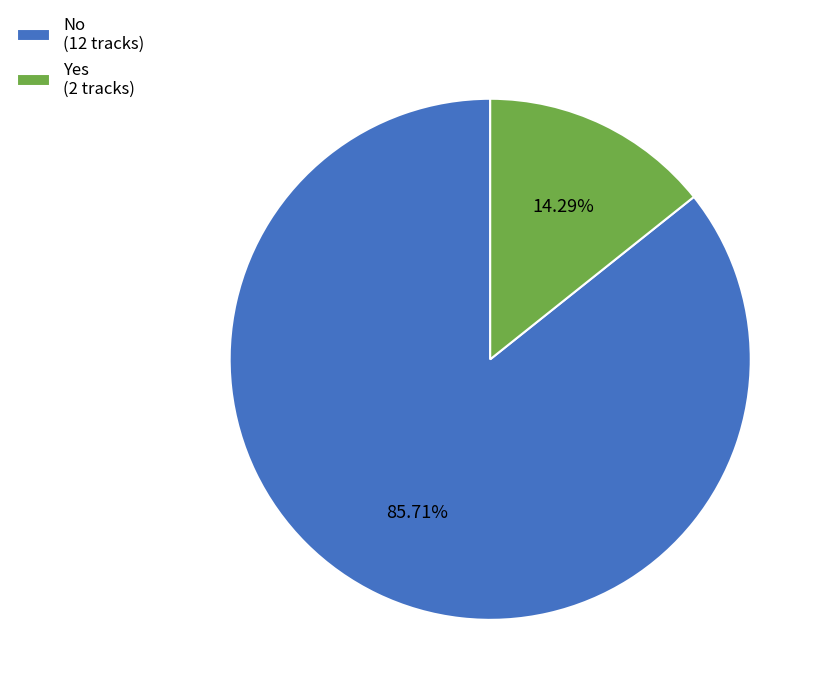

Rank the categories by value from highest to lowest.

No, Yes